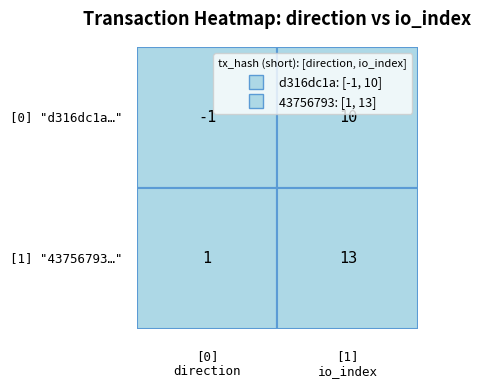

Which series has the largest total across all categories?

43756793